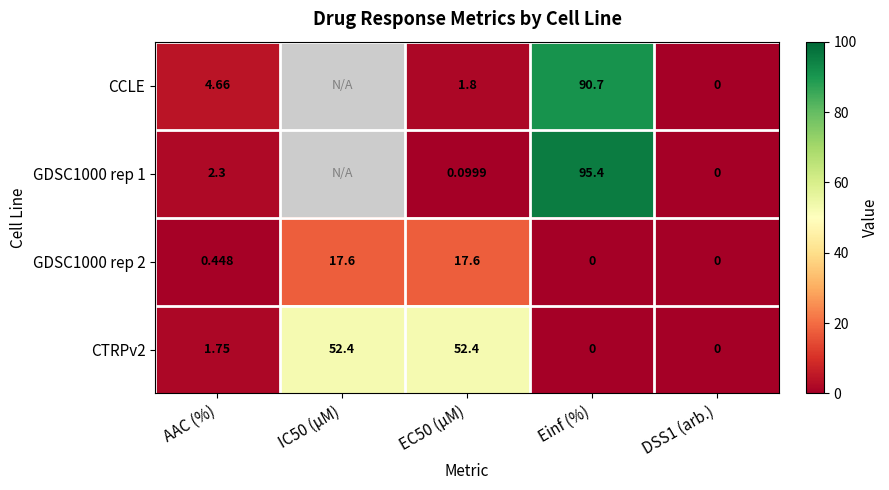

At which label is CTRPv2 closest to 26?

AAC (%)